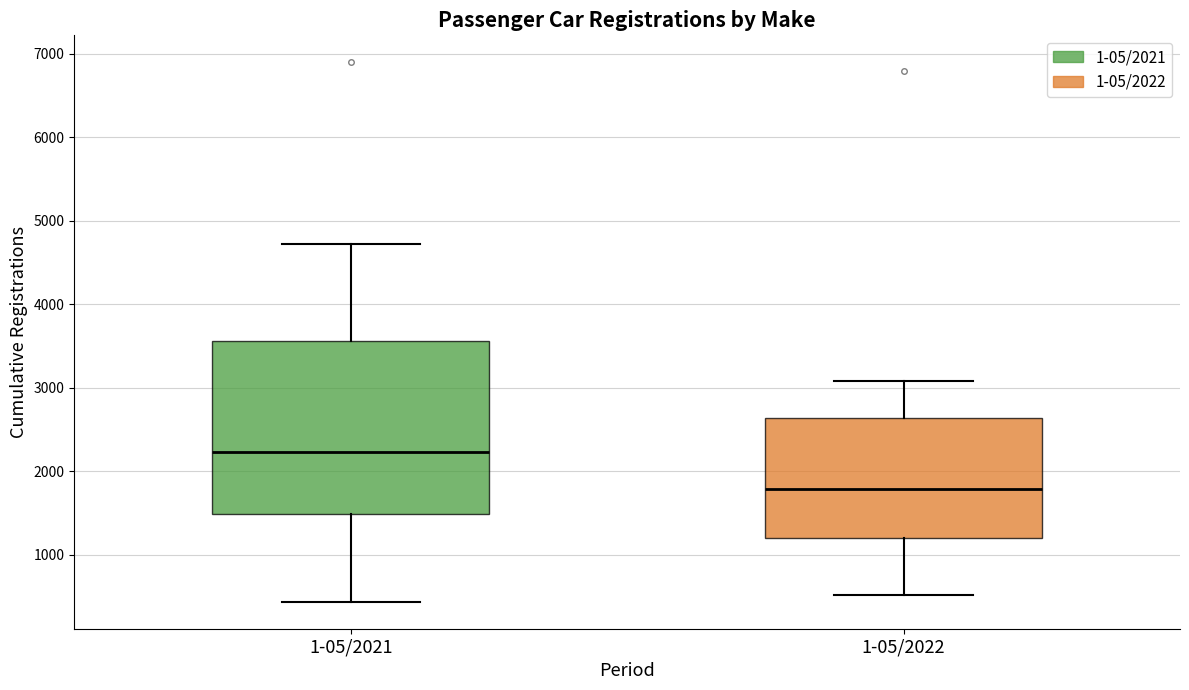

Reading left to right, transcribe this box plot: for each box, give where its median line is, the range the box spans, and where its two whiskers end, as read against the y-axis. The values are not printed on the chart, so give them approximately, as read against the axis.

1-05/2021: median 2200, box 1500 to 3600, whiskers 400 to 4700
1-05/2022: median 1800, box 1200 to 2600, whiskers 500 to 3100